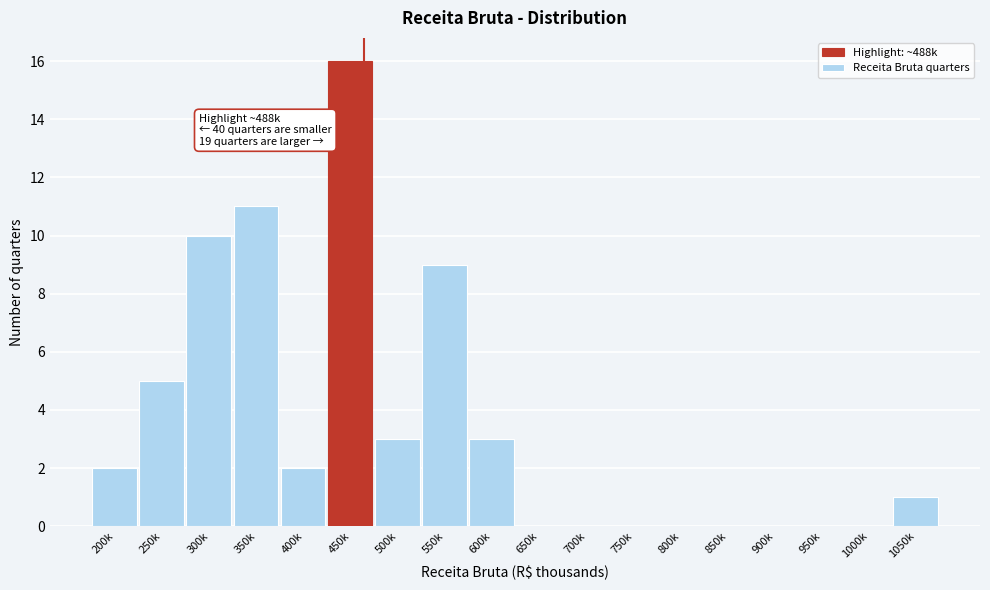

Reading left to right, what are all the values shown in this chart?

200k=2	250k=5	300k=10	350k=11	400k=2	450k=16	500k=3	550k=9	600k=3	650k=0	700k=0	750k=0	800k=0	850k=0	900k=0	950k=0	1000k=0	1050k=1